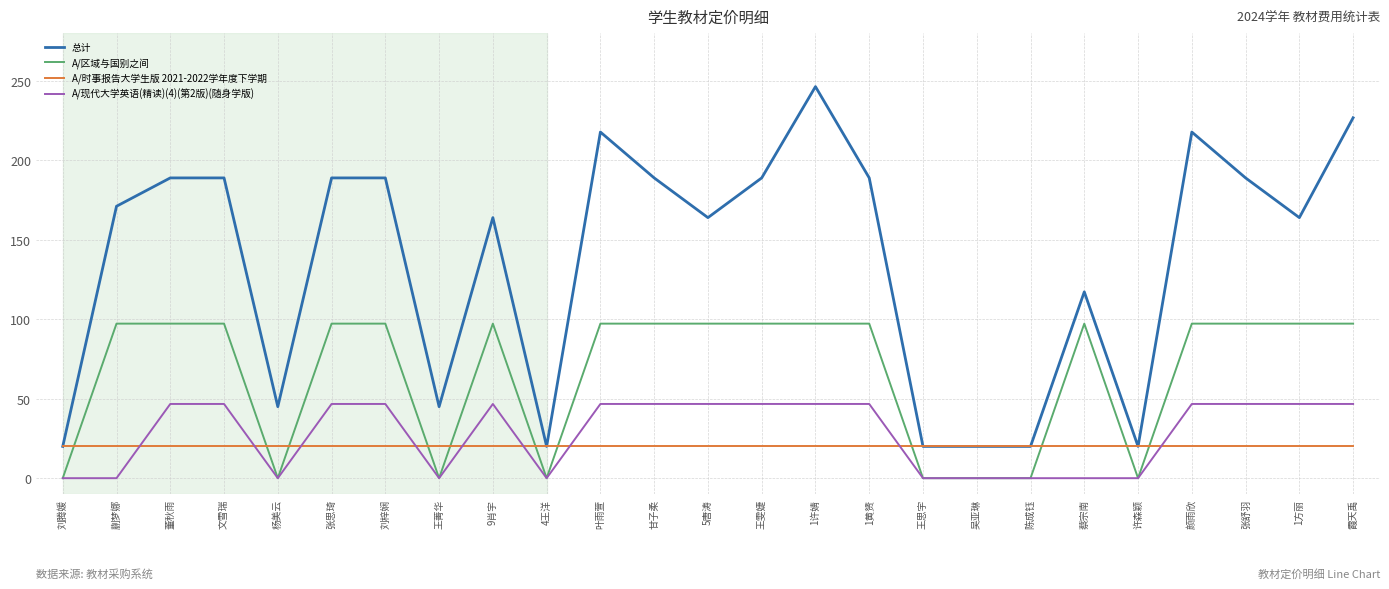

Between 甘子柔 and 5唐涛, which series saw the biggest shift?

总计